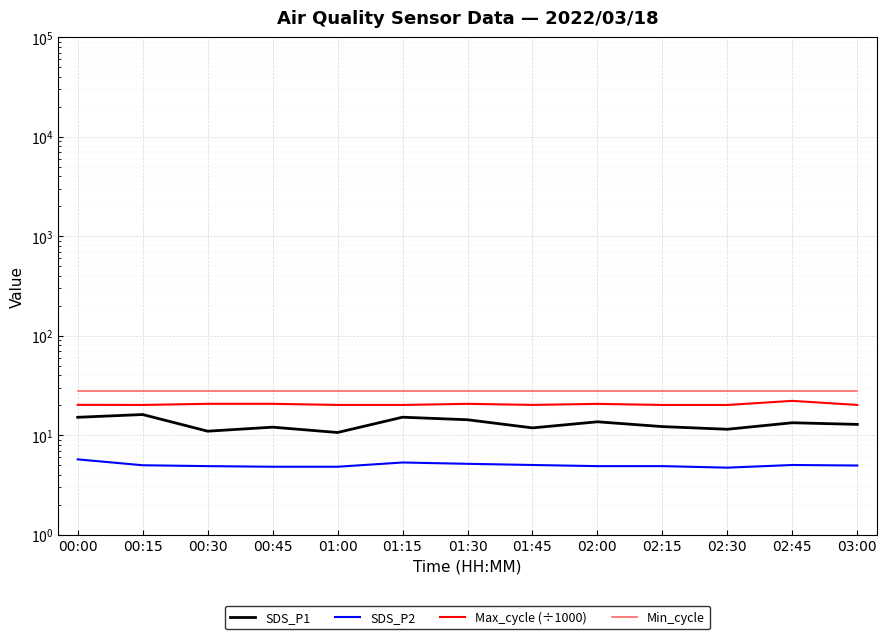

What is the difference between the highest and lowest values at 02:15?

23.1